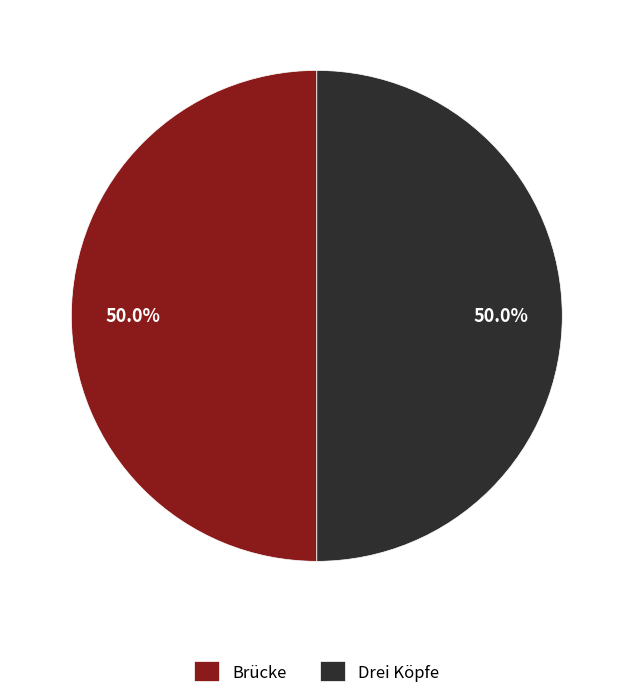

How many slices are in this pie chart?

2